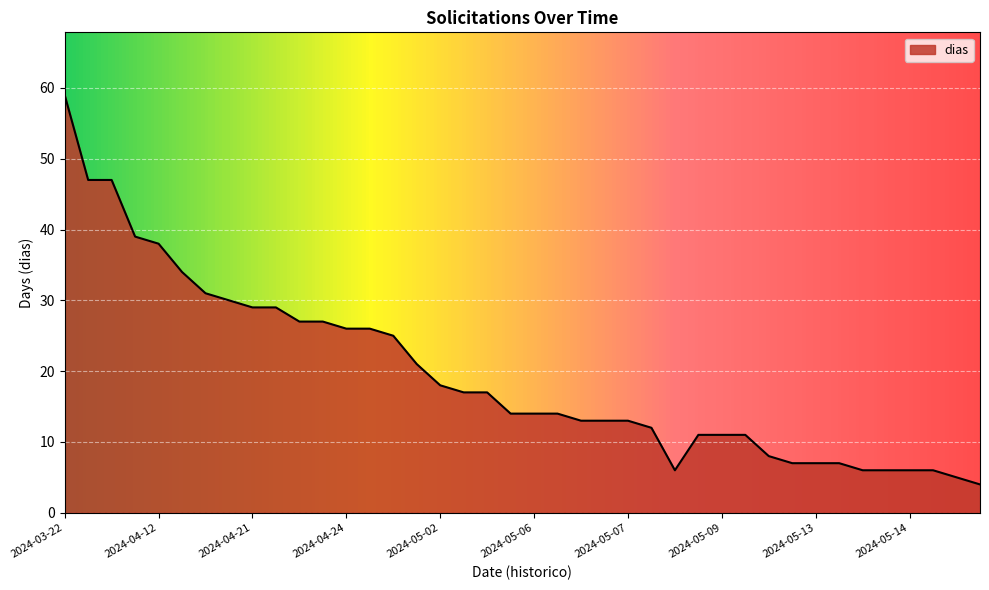

How many lines are shown in the chart?

1